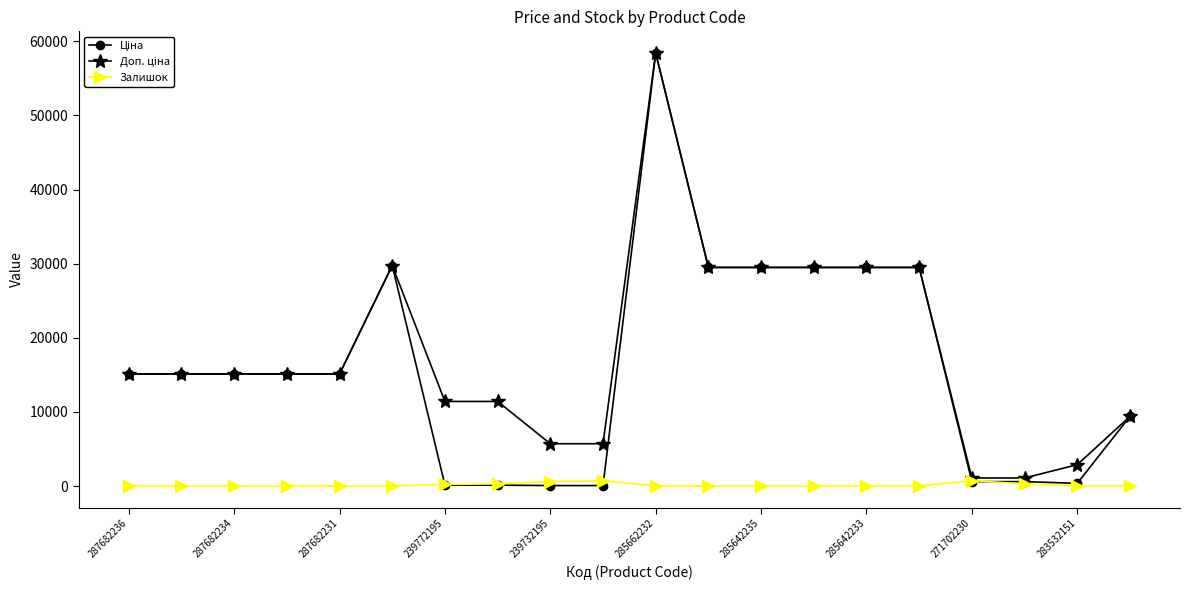

What is the difference between the maximum and second lowest values in the Доп. ціна series?

57344.9